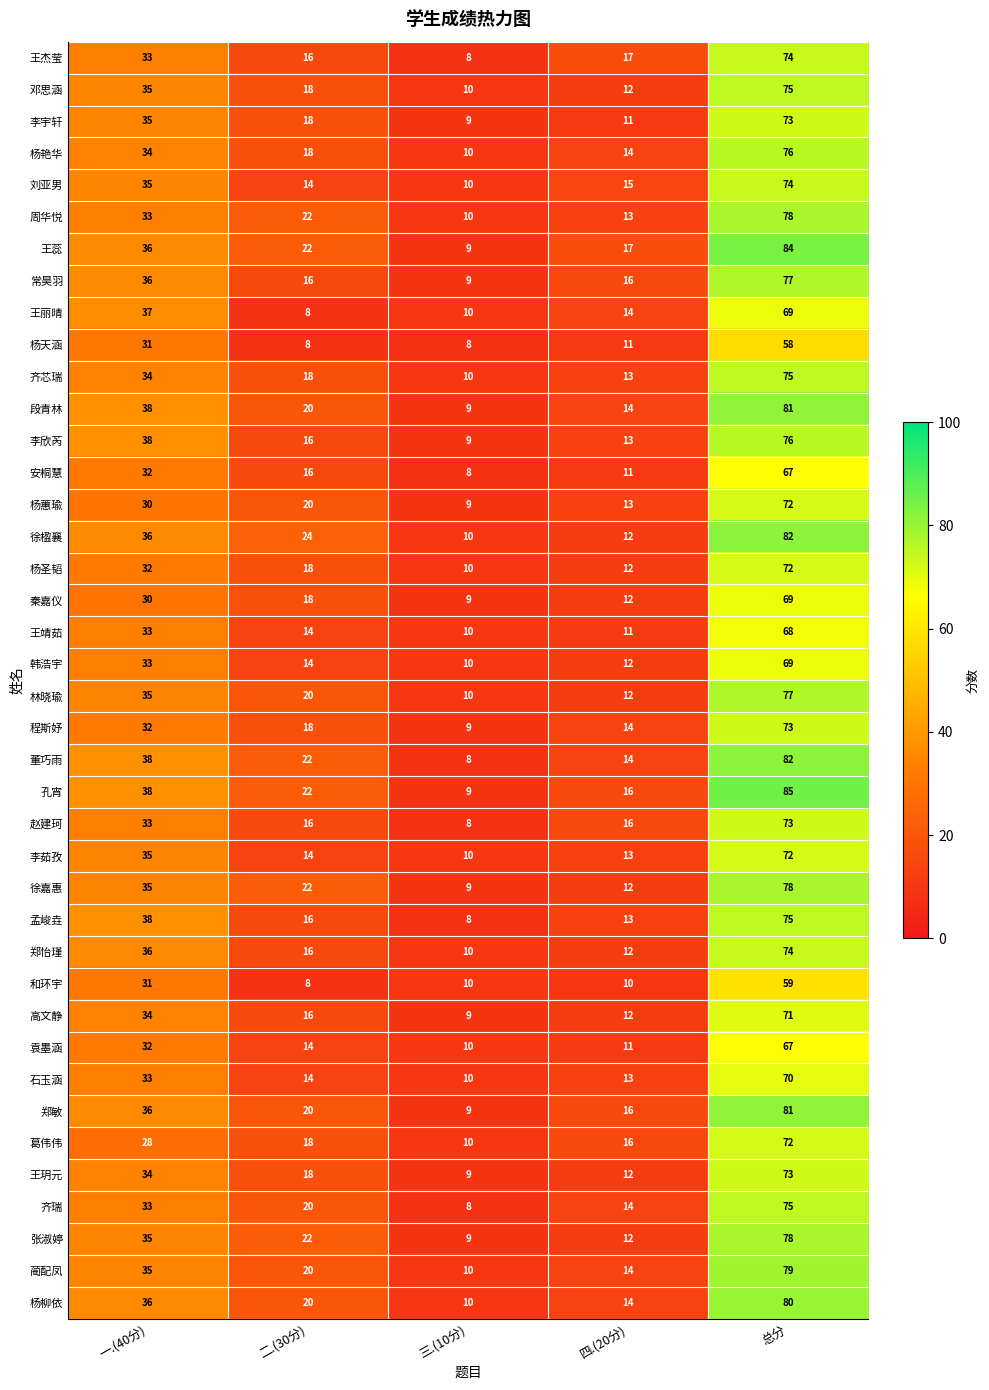

Rank the categories by 韩浩宇 value from lowest to highest.

三.(10分), 四.(20分), 二.(30分), 一.(40分), 总分